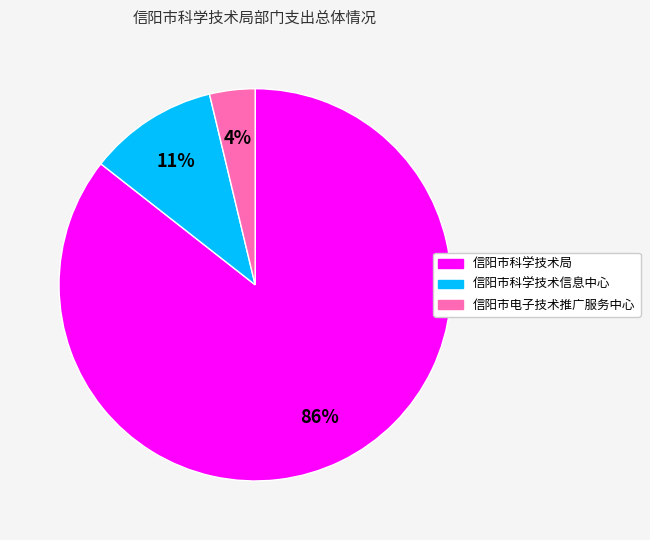

To the nearest percent, what is the difference between the 信阳市电子技术推广服务中心 and 信阳市科学技术信息中心 slice percentages?

7%